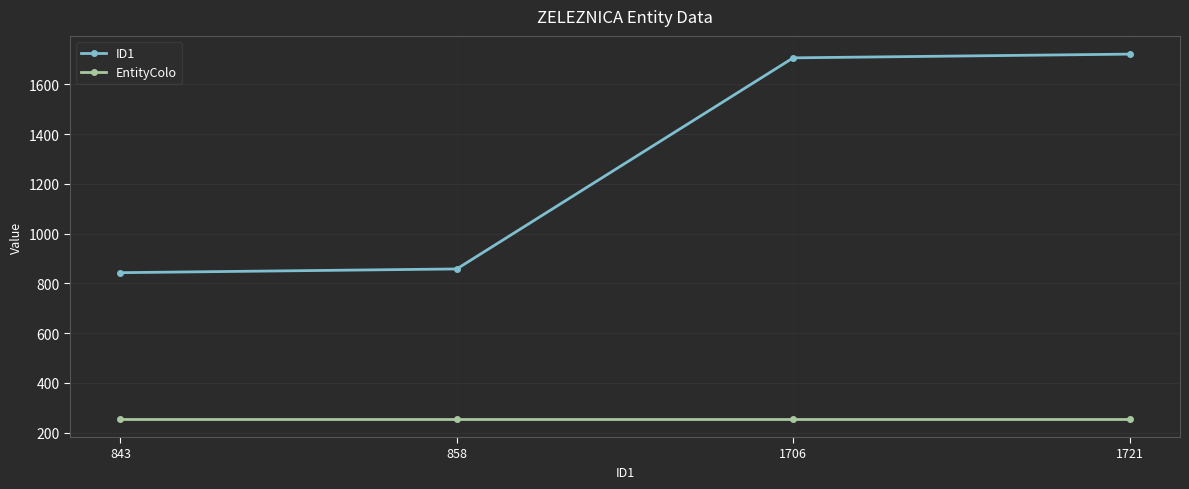

Is the value of ID1 at 1706 greater than the value of EntityColo at 858?

Yes